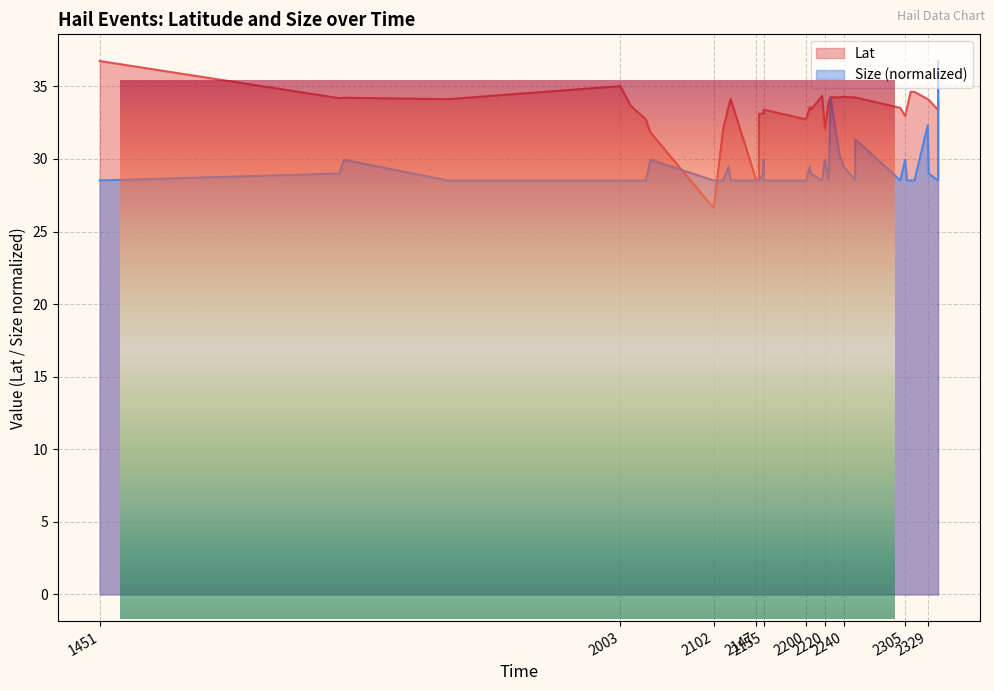

In Size, how many points are lower than both neighbors (excluding endpoints)?

5